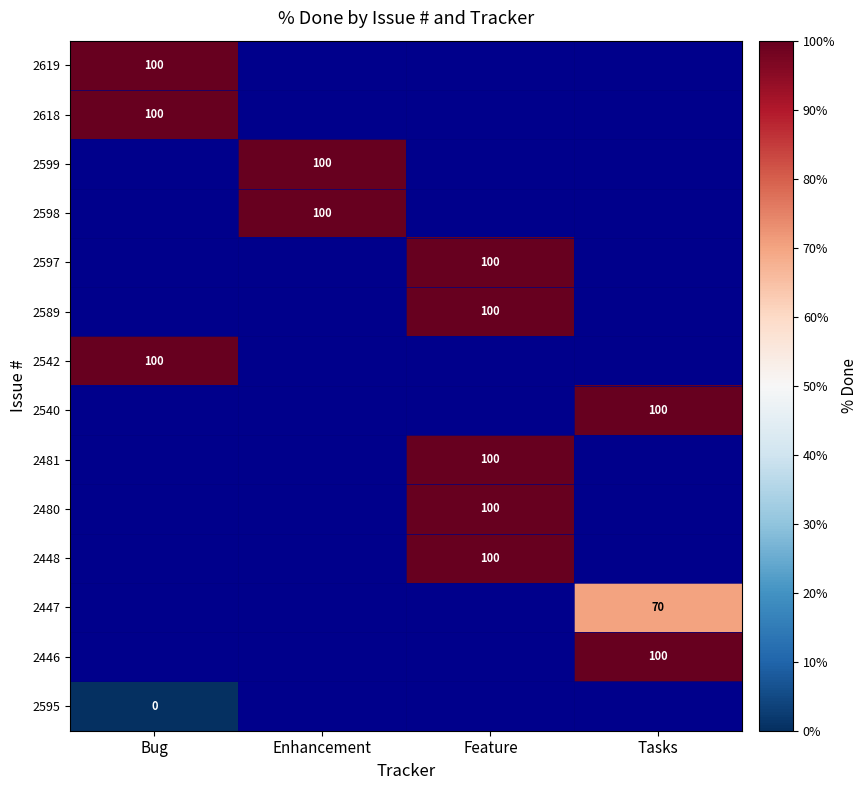

Is it true that 2446 equals 100 at Tasks?

True